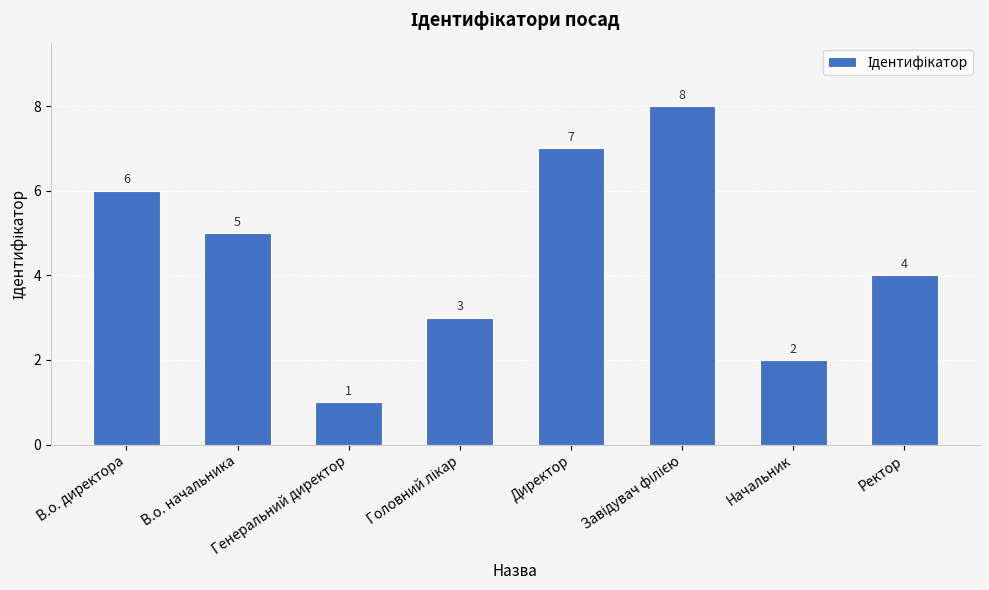

Where does the data first go above 5?

В.о. директора